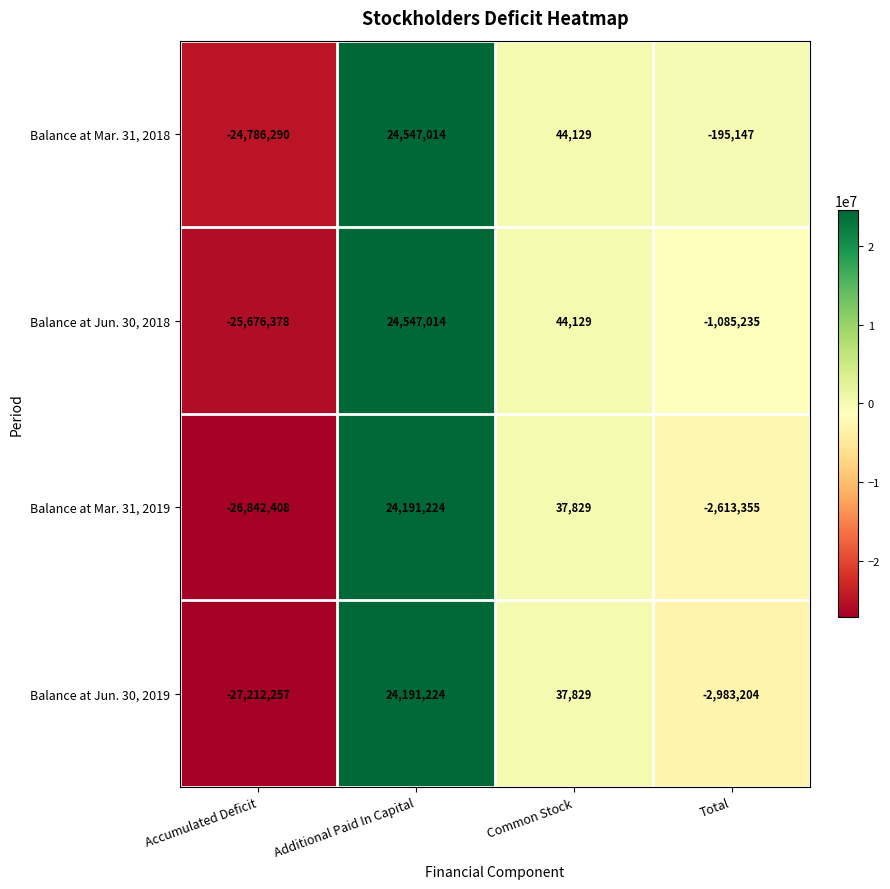

Which label corresponds to the smallest value in the chart?

Accumulated Deficit